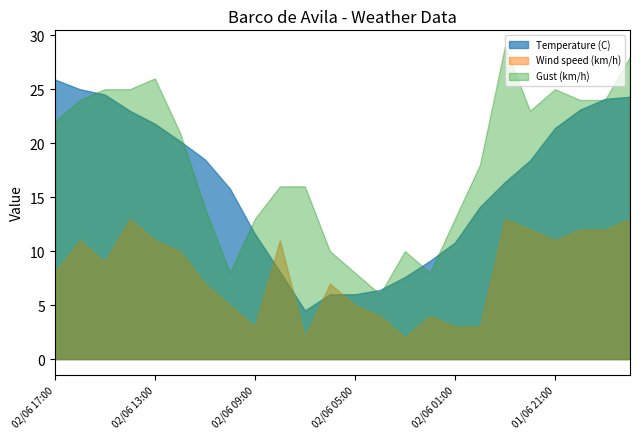

What is the spread (max minus min) of values at 02/06 13:00?

15.0